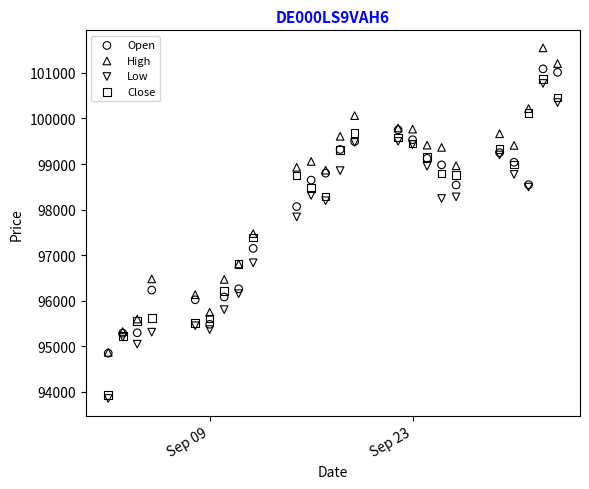

Which series reaches the minimum Y coordinate?

Low